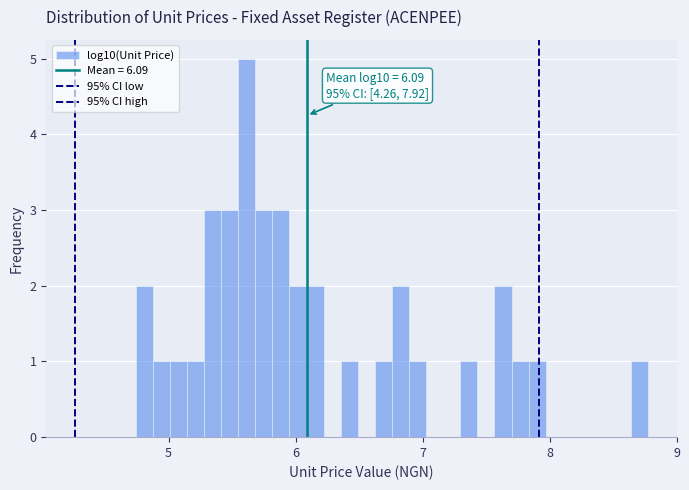

Read against the x-axis, roughly where is the centre of the tallest bar?

5.6